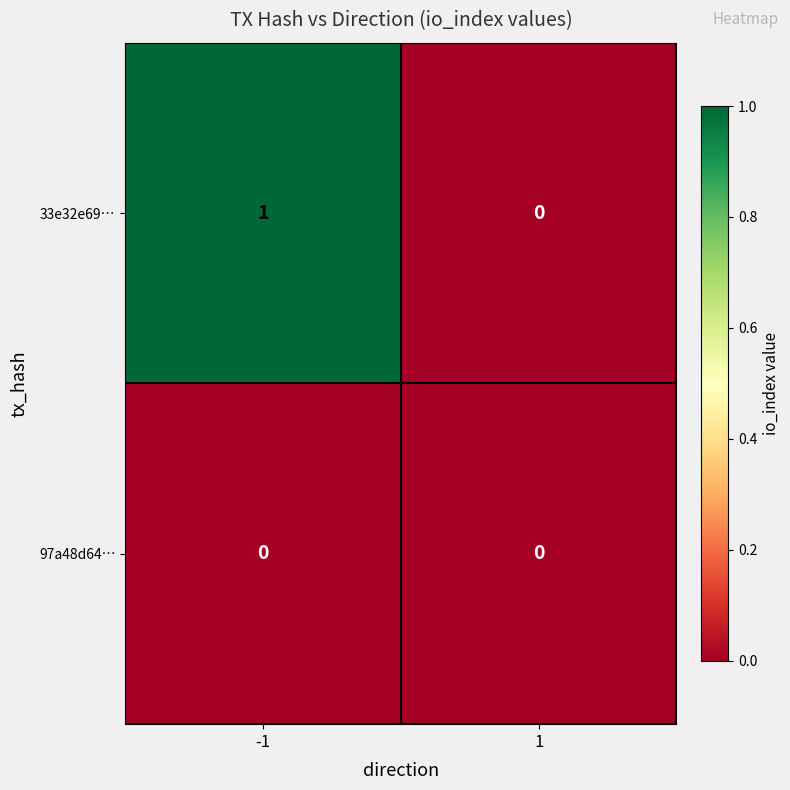

At which category is the sum across all series the highest?

-1